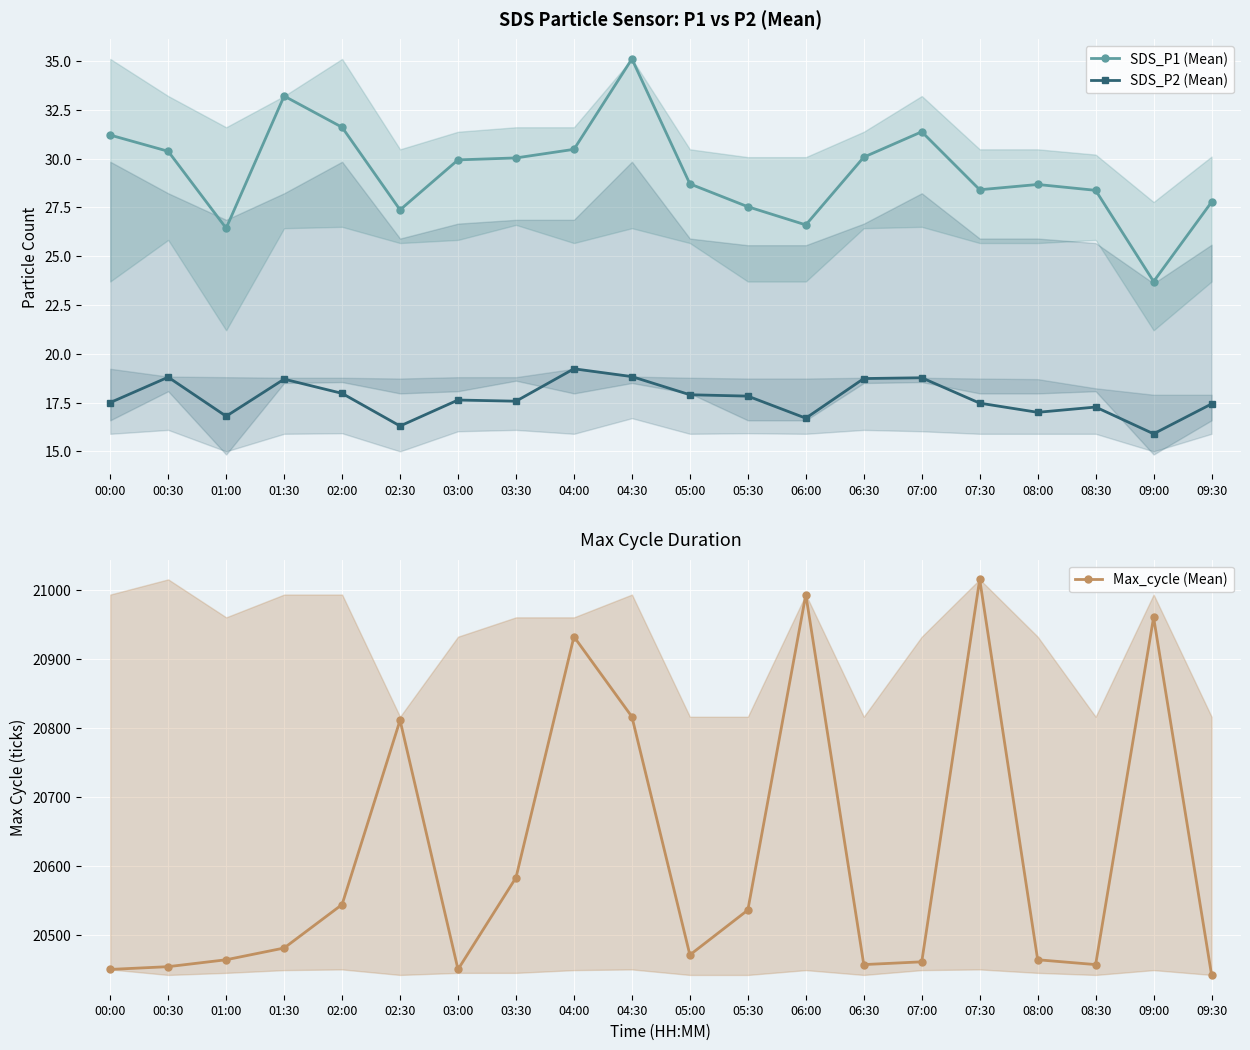

True or false: SDS_P2 (Mean) has a value of 28.4 at 05:30.

False